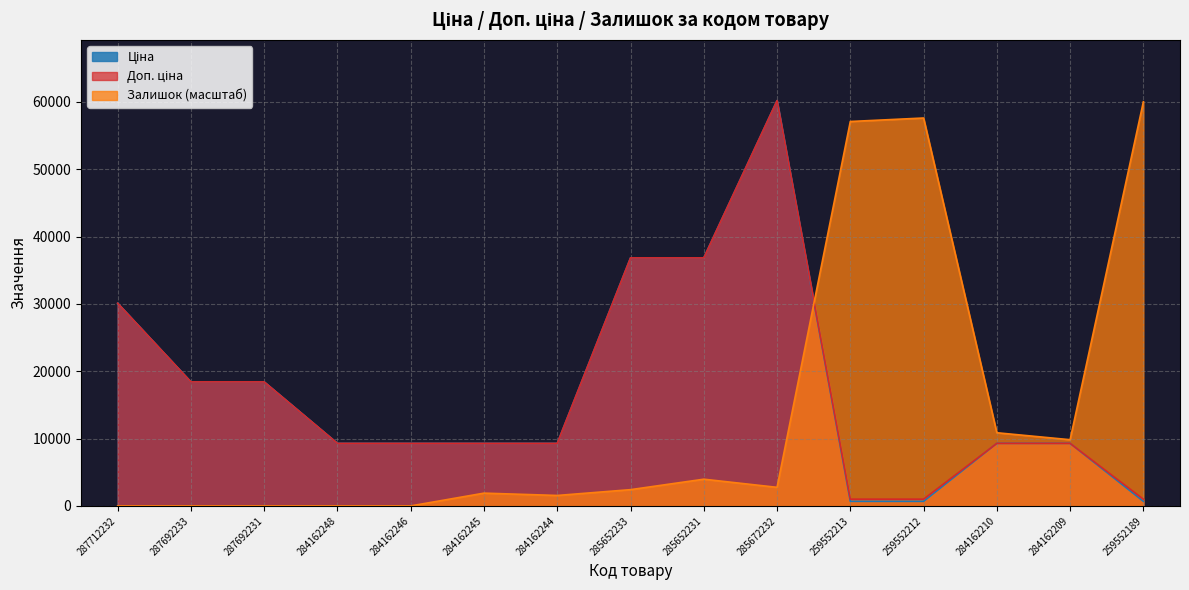

What is the label of the 5th point from the left?

284162246